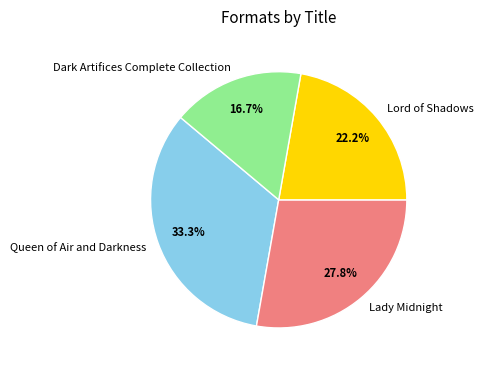

How many slices are in this pie chart?

4